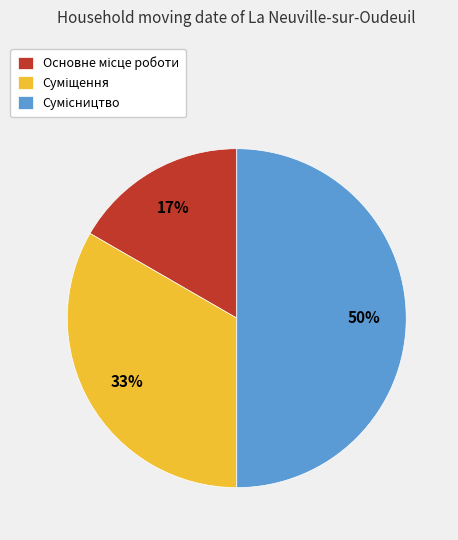

To the nearest percent, what is the average slice percentage?

33%